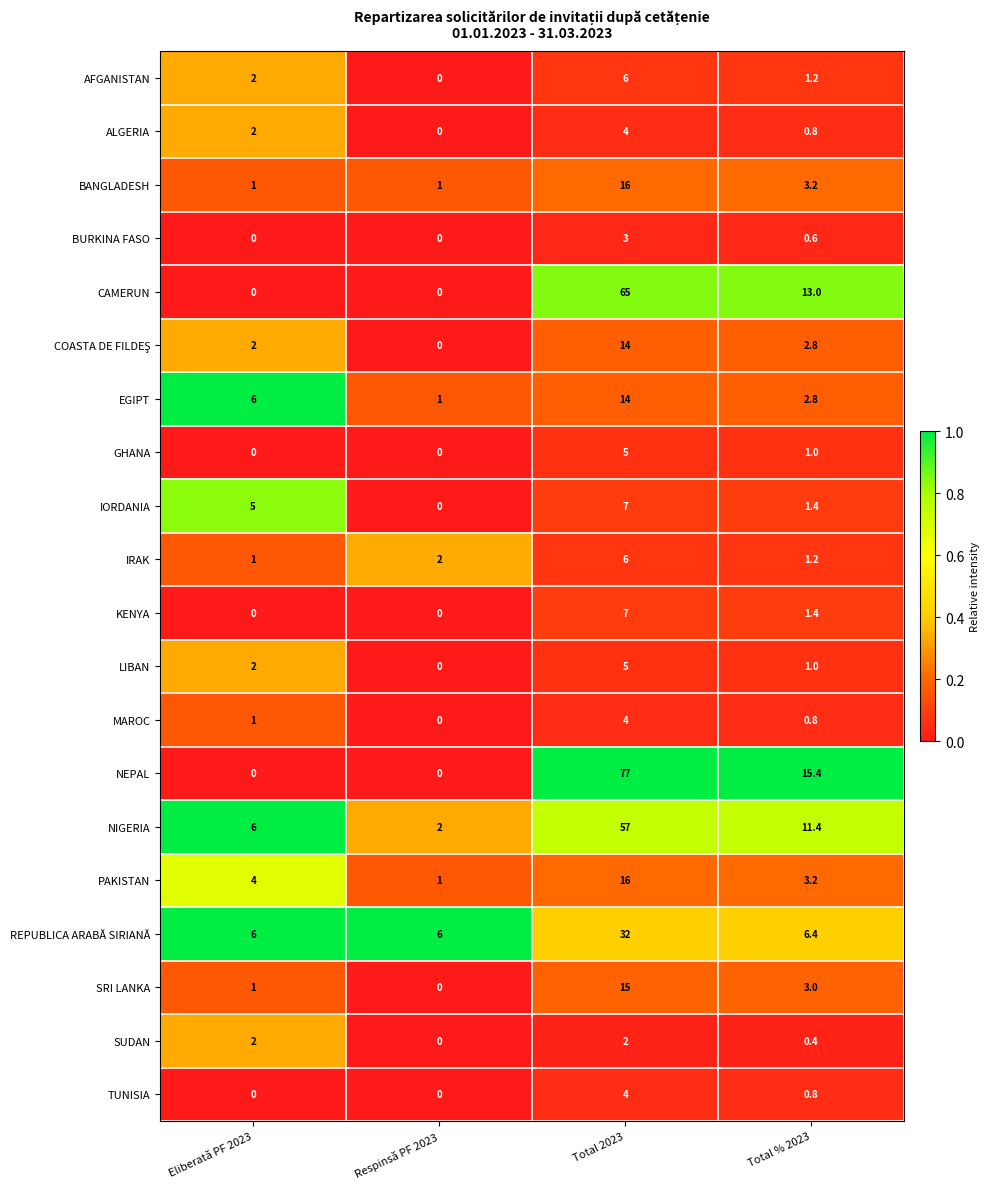

Is the value of NIGERIA at Eliberată PF 2023 greater than the value of SUDAN at Total % 2023?

Yes